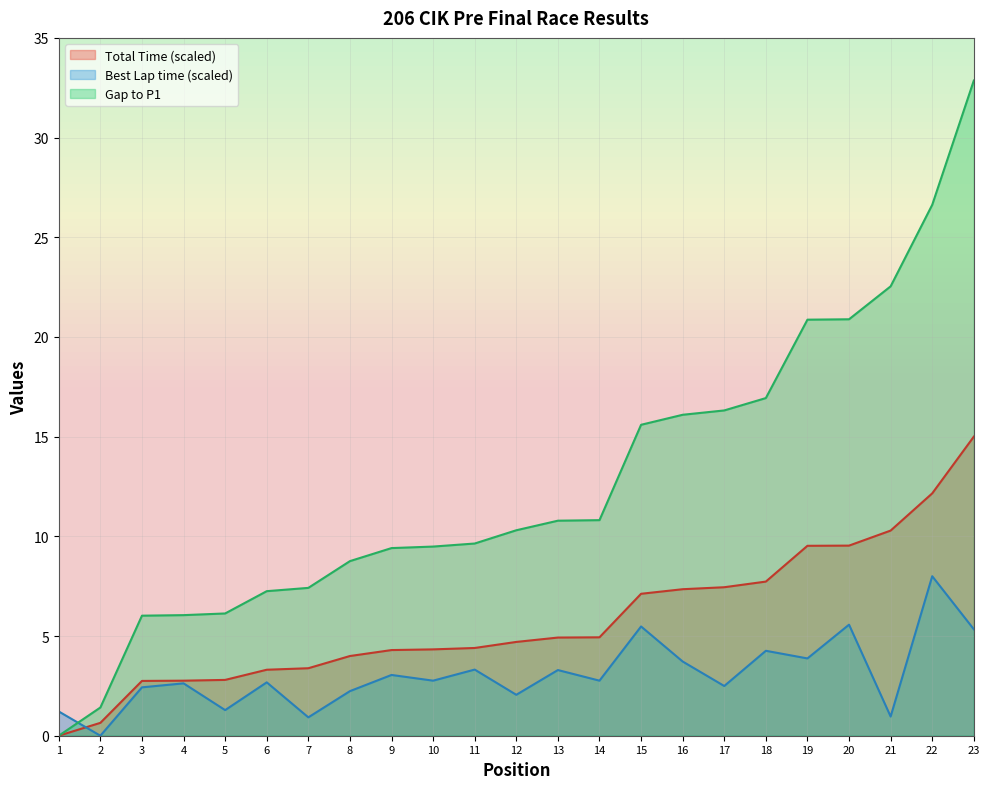

What are all the series names shown in the legend?

Total Time (scaled), Best Lap time (scaled), Gap to P1